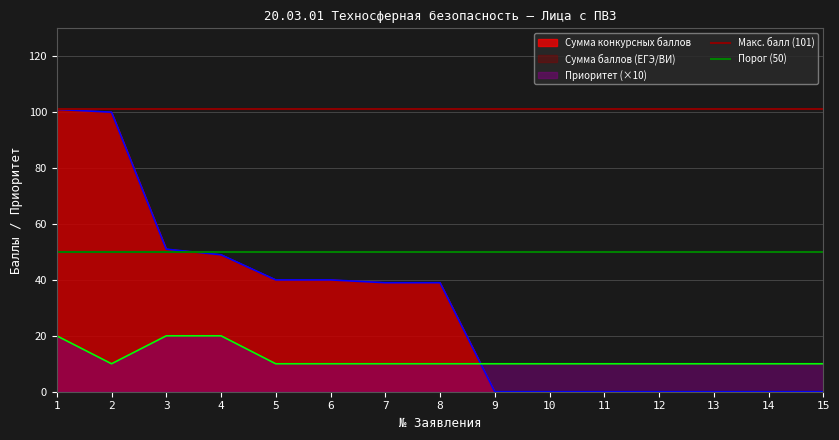

The Макс. балл (101) series shows 53 at 2. True or false?

False